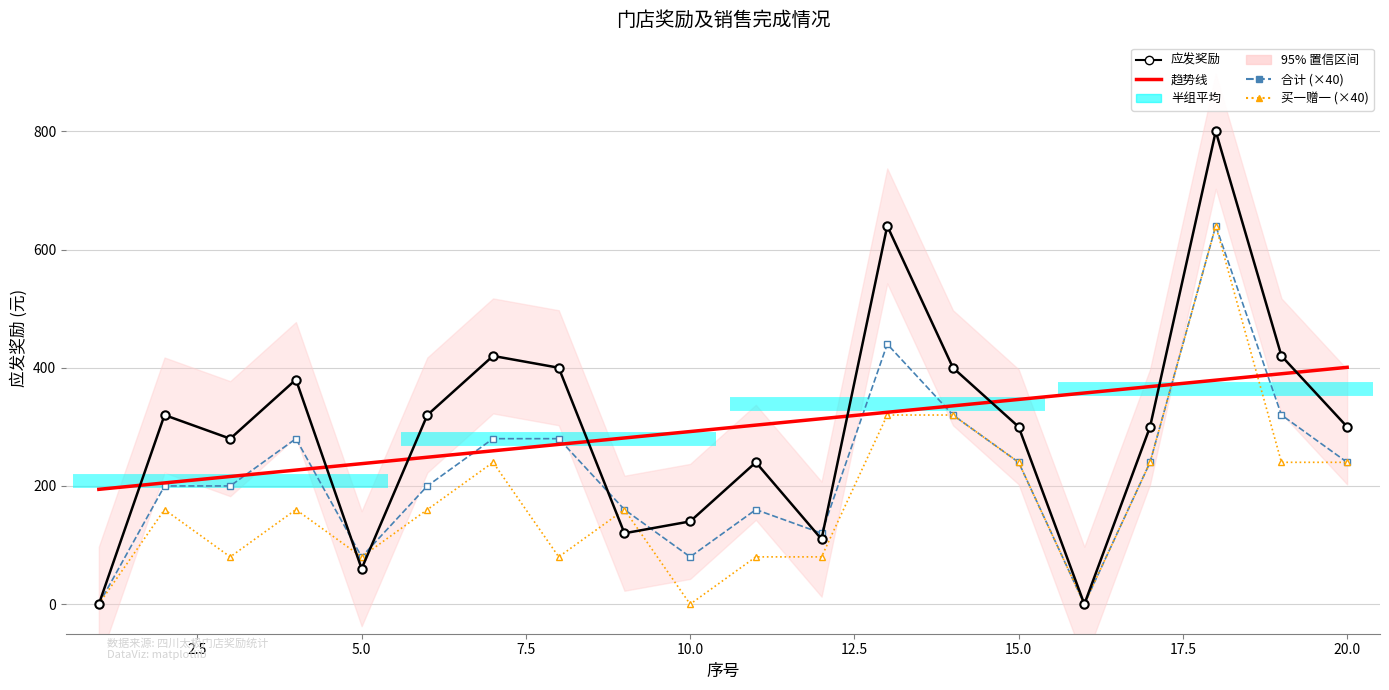

Reading left to right, extract all data points from this chart.

应发奖励: 0.0	320.0	280.0	380.0	60.0	320.0	420.0	400.0	120.0	140.0	240.0	110.0	640.0	400.0	300.0	0.0	300.0	800.0	420.0	300.0
趋势线: 194.3	205.2	216.0	226.9	237.7	248.6	259.5	270.3	281.2	292.1	302.9	313.8	324.7	335.5	346.4	357.3	368.1	379.0	389.8	400.7
合计 (×40): 0.0	200.0	200.0	280.0	80.0	200.0	280.0	280.0	160.0	80.0	160.0	120.0	440.0	320.0	240.0	0.0	240.0	640.0	320.0	240.0
买一赠一 (×40): 0.0	160.0	80.0	160.0	80.0	160.0	240.0	80.0	160.0	0.0	80.0	80.0	320.0	320.0	240.0	0.0	240.0	640.0	240.0	240.0